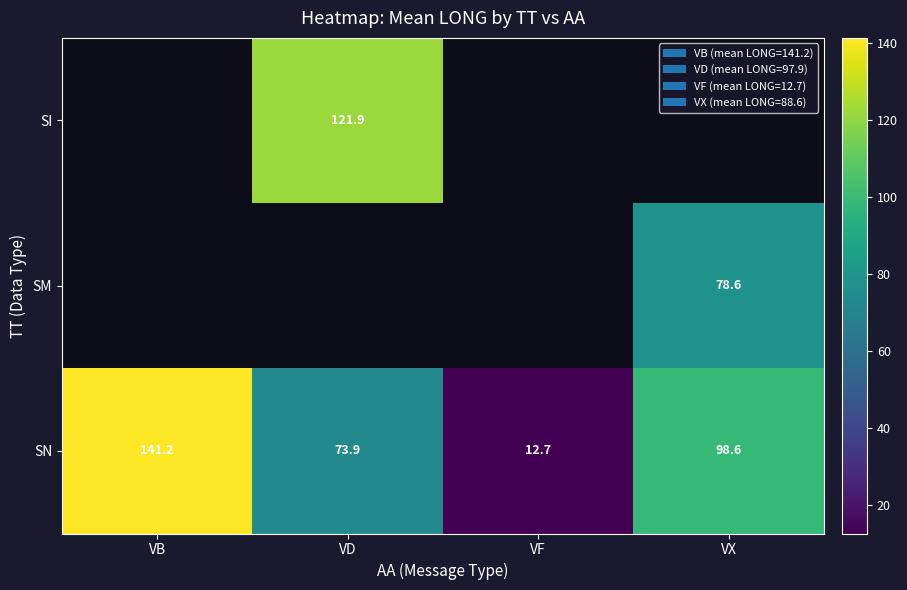

Where is SN nearest to the value 76?

VD